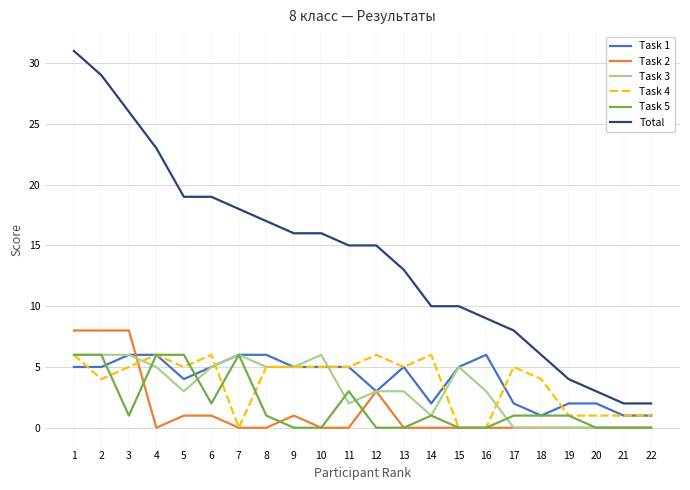

Reading right to left, transcribe all the data shown in this chart.

Task 1: 22=1	21=1	20=2	19=2	18=1	17=2	16=6	15=5	14=2	13=5	12=3	11=5	10=5	9=5	8=6	7=6	6=5	5=4	4=6	3=6	2=5	1=5
Task 2: 22=0	21=0	20=0	19=0	18=0	17=0	16=0	15=0	14=0	13=0	12=3	11=0	10=0	9=1	8=0	7=0	6=1	5=1	4=0	3=8	2=8	1=8
Task 3: 22=0	21=0	20=0	19=0	18=0	17=0	16=3	15=5	14=1	13=3	12=3	11=2	10=6	9=5	8=5	7=6	6=5	5=3	4=5	3=6	2=6	1=6
Task 4: 22=1	21=1	20=1	19=1	18=4	17=5	16=0	15=0	14=6	13=5	12=6	11=5	10=5	9=5	8=5	7=0	6=6	5=5	4=6	3=5	2=4	1=6
Task 5: 22=0	21=0	20=0	19=1	18=1	17=1	16=0	15=0	14=1	13=0	12=0	11=3	10=0	9=0	8=1	7=6	6=2	5=6	4=6	3=1	2=6	1=6
Total: 22=2	21=2	20=3	19=4	18=6	17=8	16=9	15=10	14=10	13=13	12=15	11=15	10=16	9=16	8=17	7=18	6=19	5=19	4=23	3=26	2=29	1=31